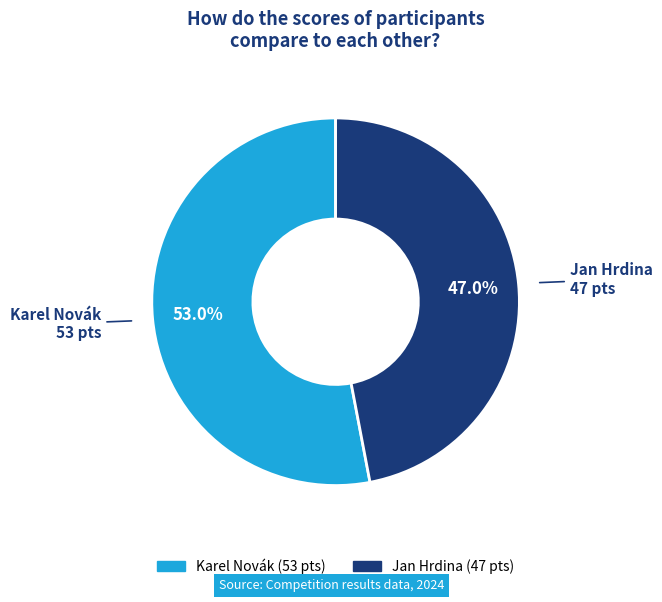

Combined, do Jan Hrdina and Karel Novák account for over 50%?

Yes